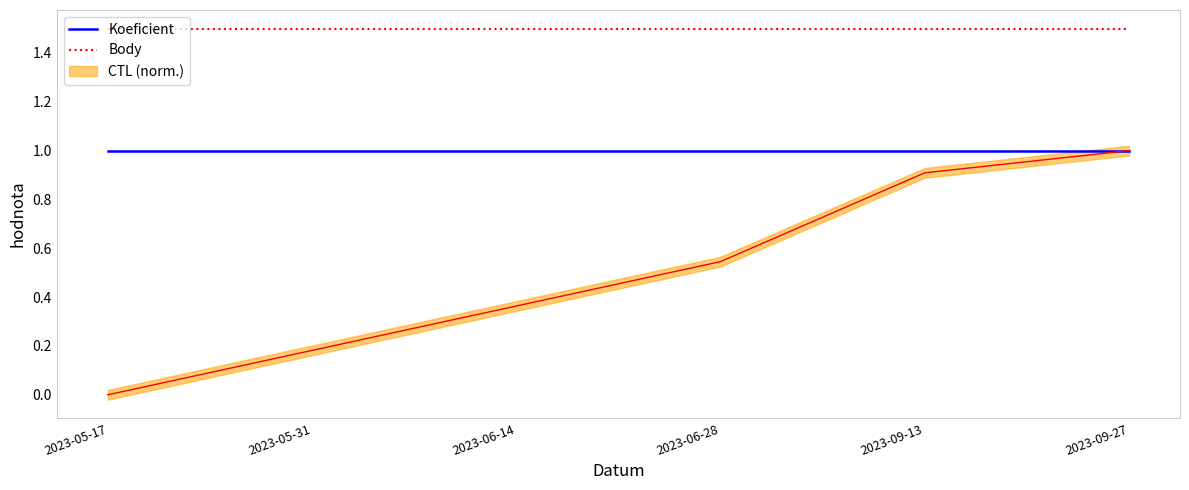

Which series has the largest range (max minus min)?

Koeficient